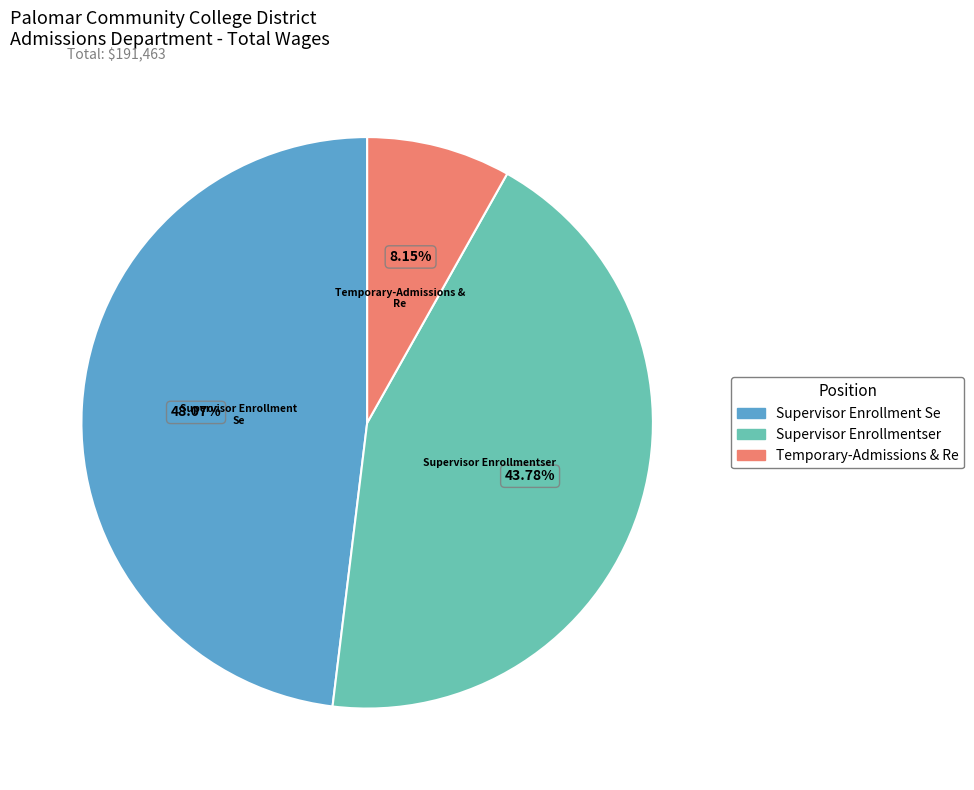

Between Temporary-Admissions & Re and Supervisor Enrollmentser, which is larger?

Supervisor Enrollmentser